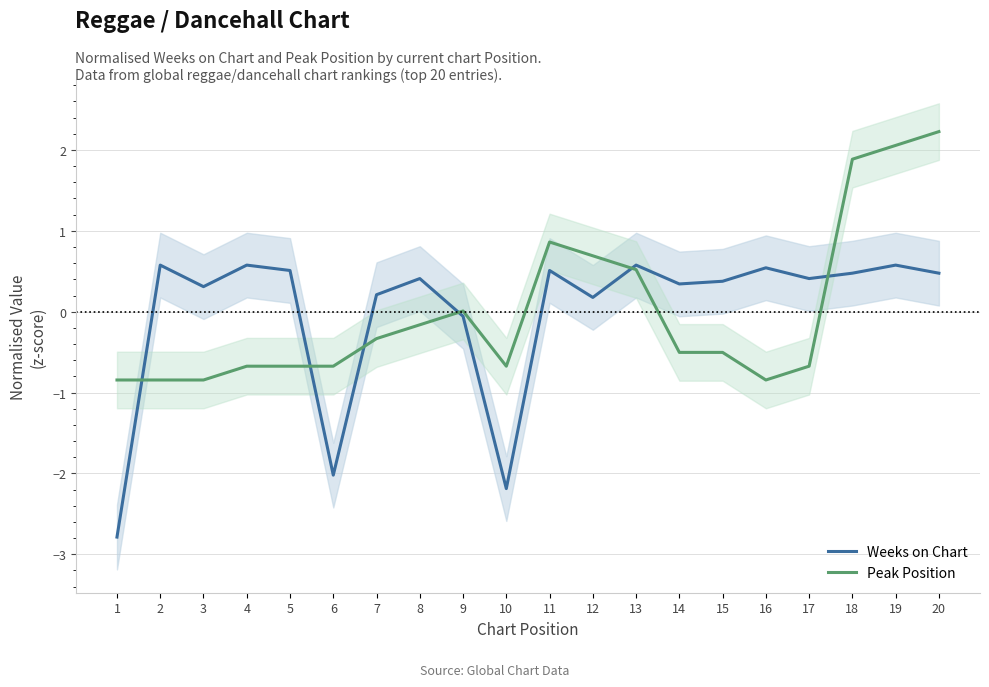

How many series are shown in this chart?

2